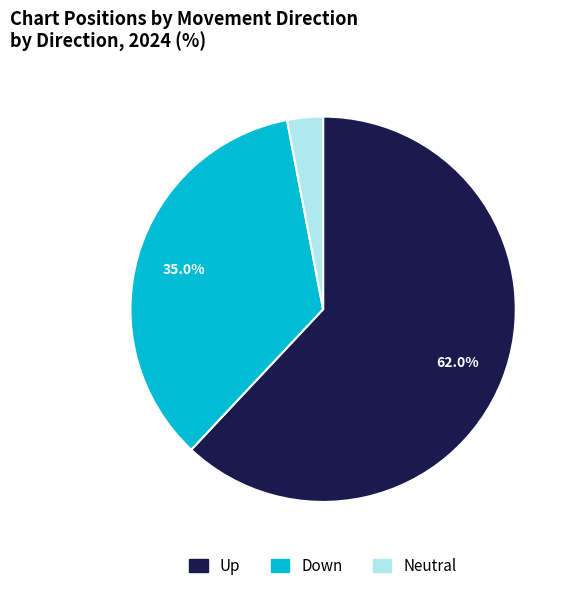

Does any single category account for the majority?

Yes